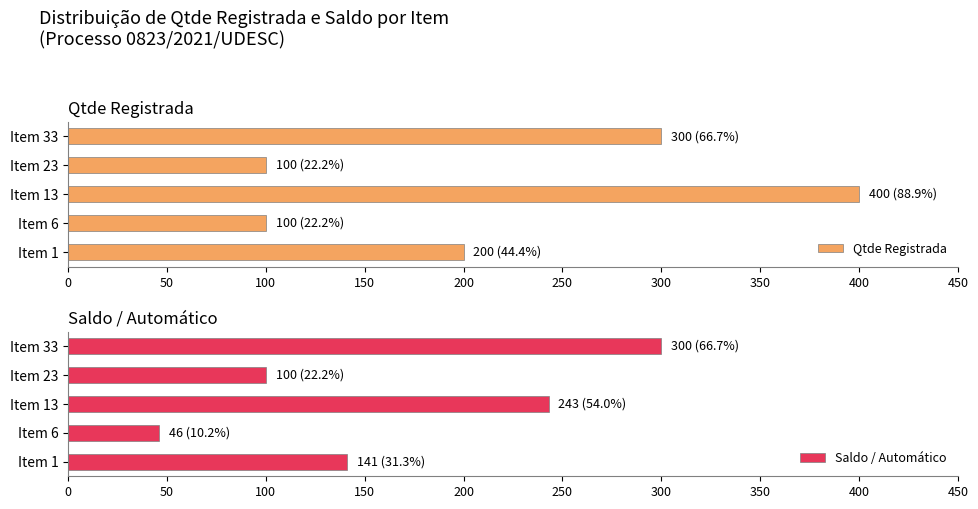

Reading left to right, transcribe all the data shown in this chart.

Qtde Registrada: 200	100	400	100	300
Saldo / Automático: 141	46	243	100	300